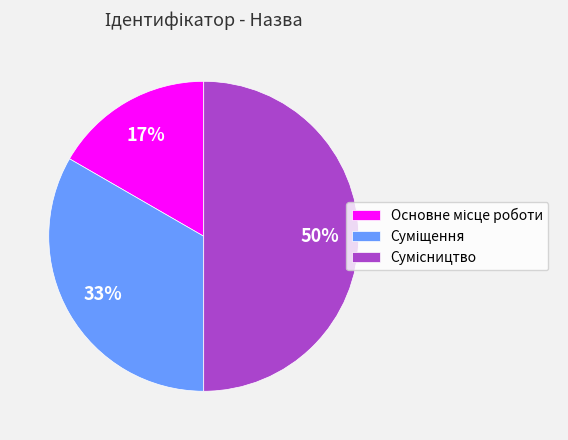

To the nearest percent, what is the difference between the largest and smallest slice percentages?

33%